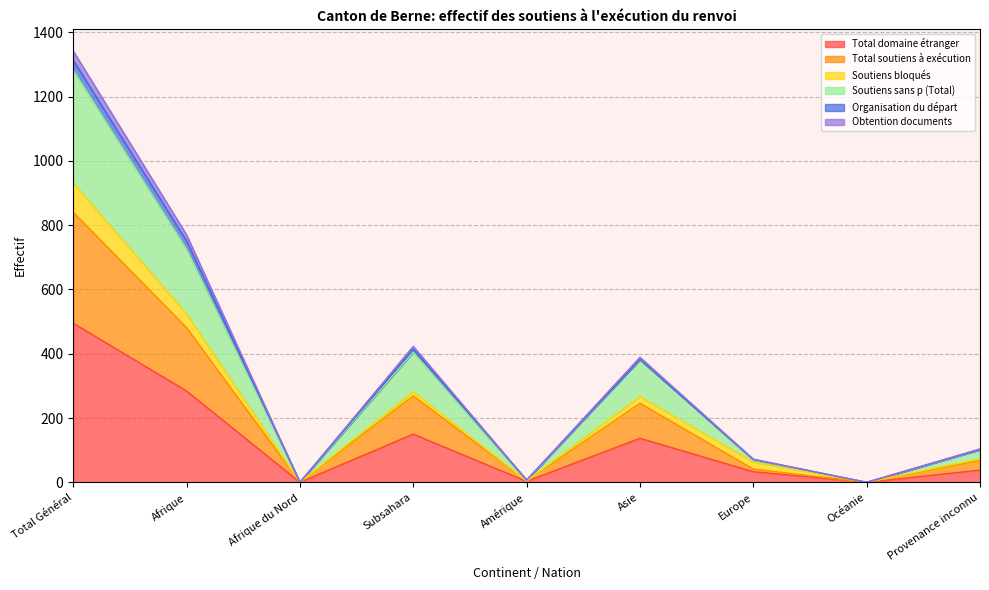

True or false: Total domaine étranger has a value of 0 at Afrique du Nord.

True